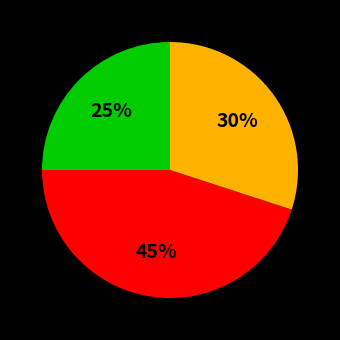

How many slices are in this pie chart?

3